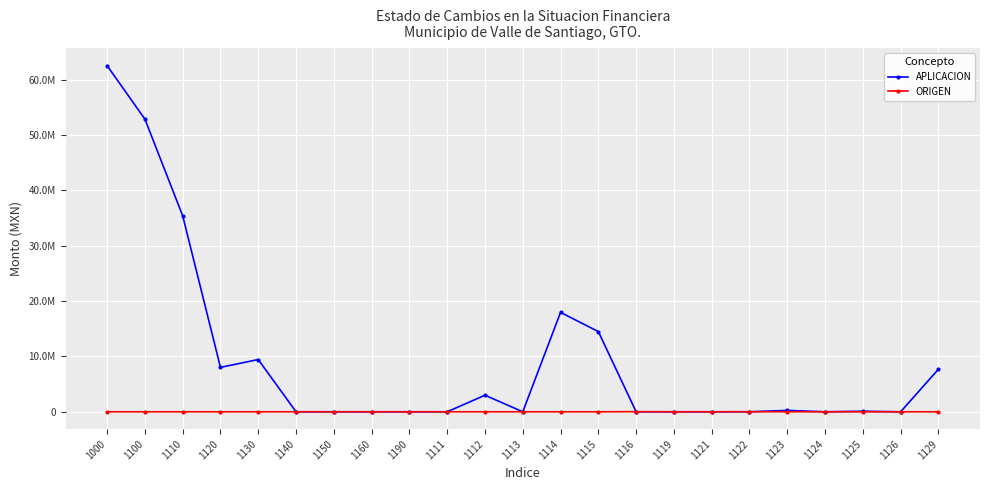

At which category does the chart reach its peak across all series?

1000